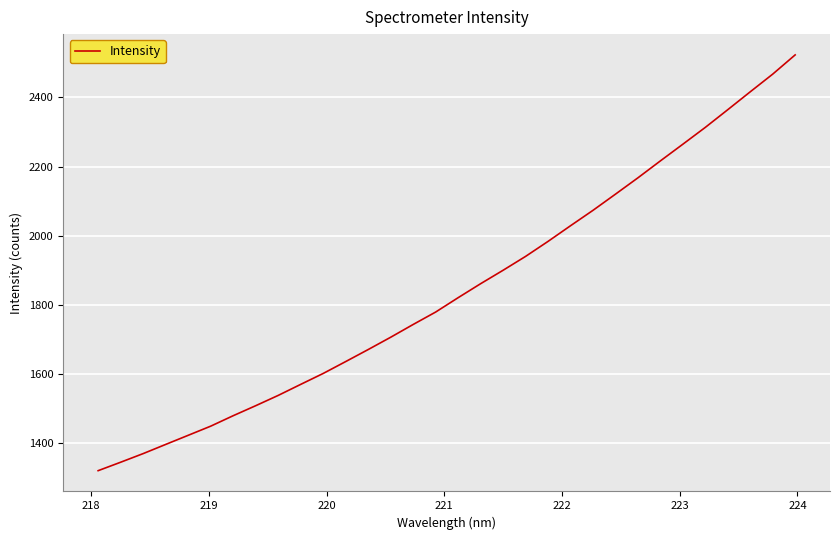

What is the maximum value shown in the chart?

2523.0